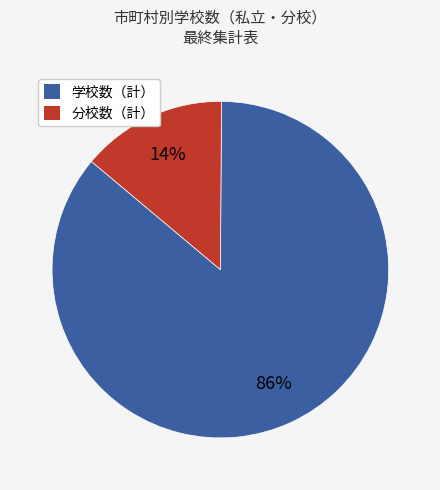

Is there any slice that represents more than half of the pie?

Yes